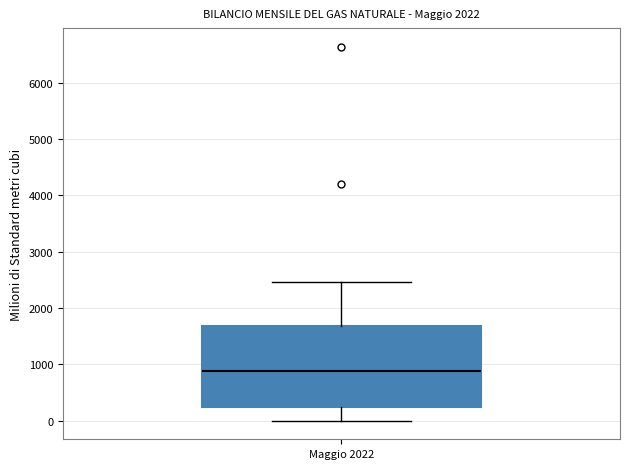

Read this box plot against the y-axis: the position of the median line, the range covered by the box, and the ends of both whiskers. The values are not printed on the chart, so give them approximately, as read against the axis.

median 900, box 200 to 1700, whiskers 0 to 2500